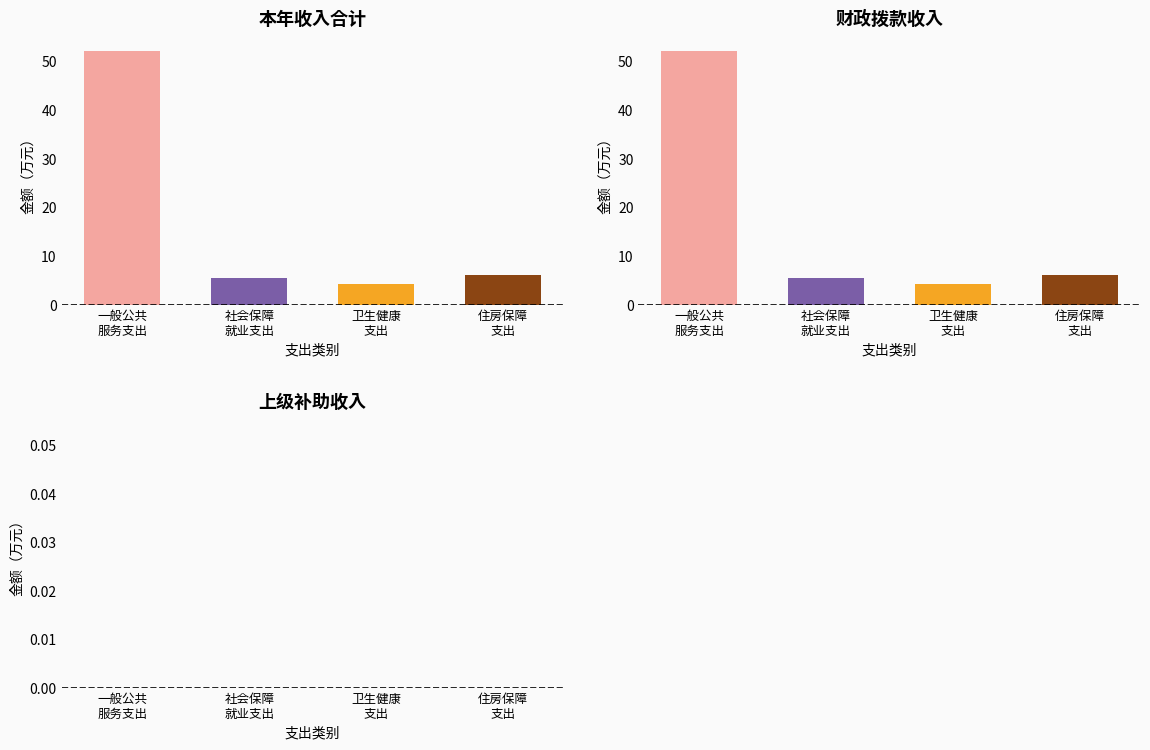

What is the label of the 3rd bar from the left?

卫生健康支出